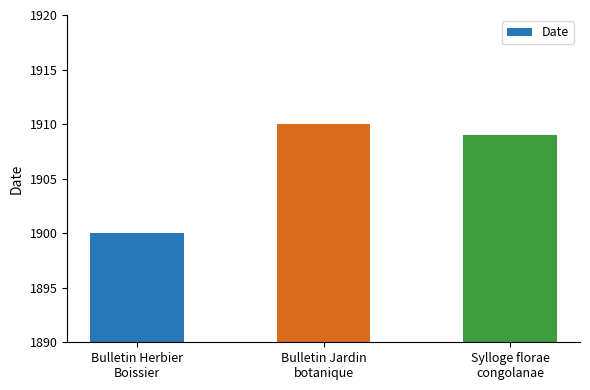

Count the number of data series in this chart.

1